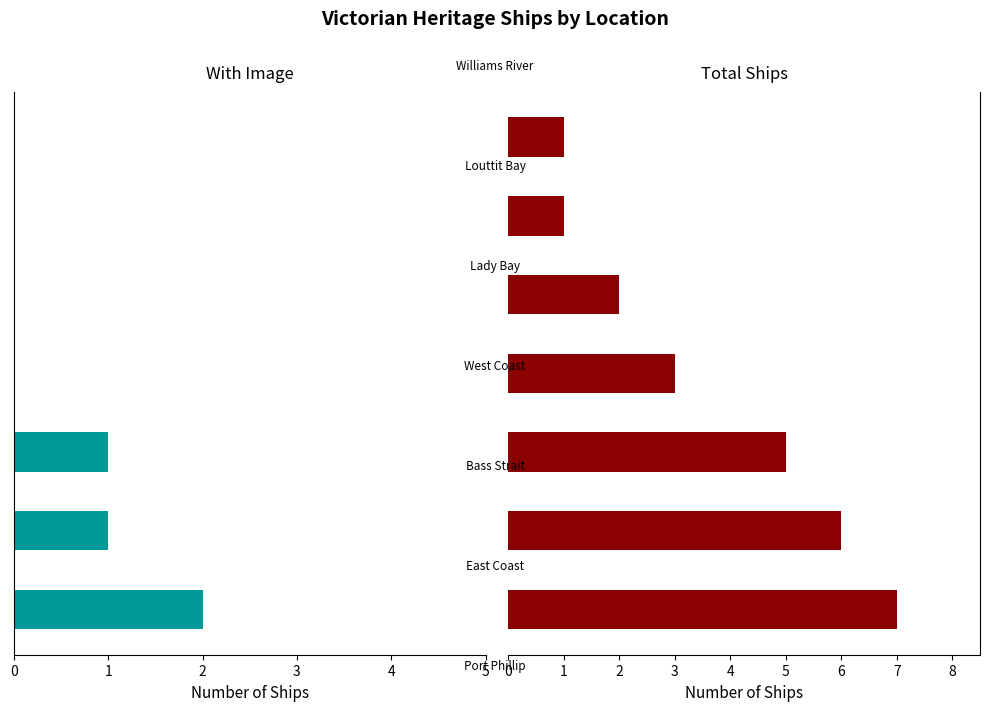

Reading left to right, extract all data points from this chart.

With Image: 2	1	1	0	0	0	0
Total Ships: 7	6	5	3	2	1	1